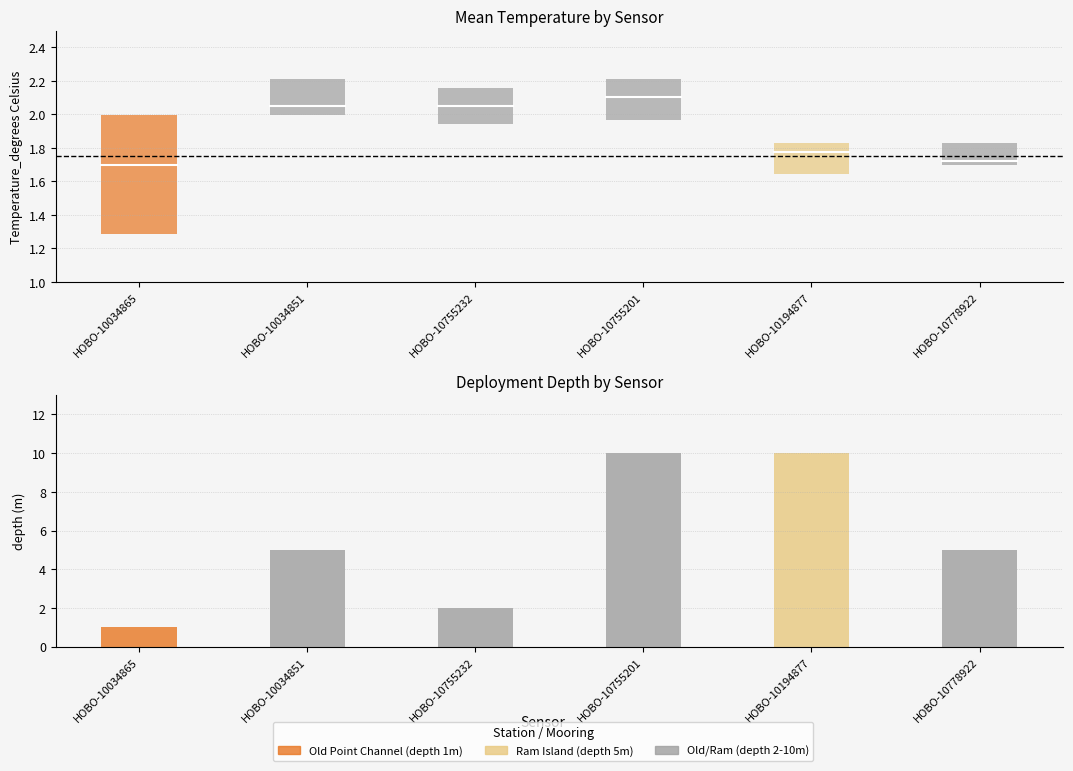

How many avg_temp values are between 1 and 2?

3